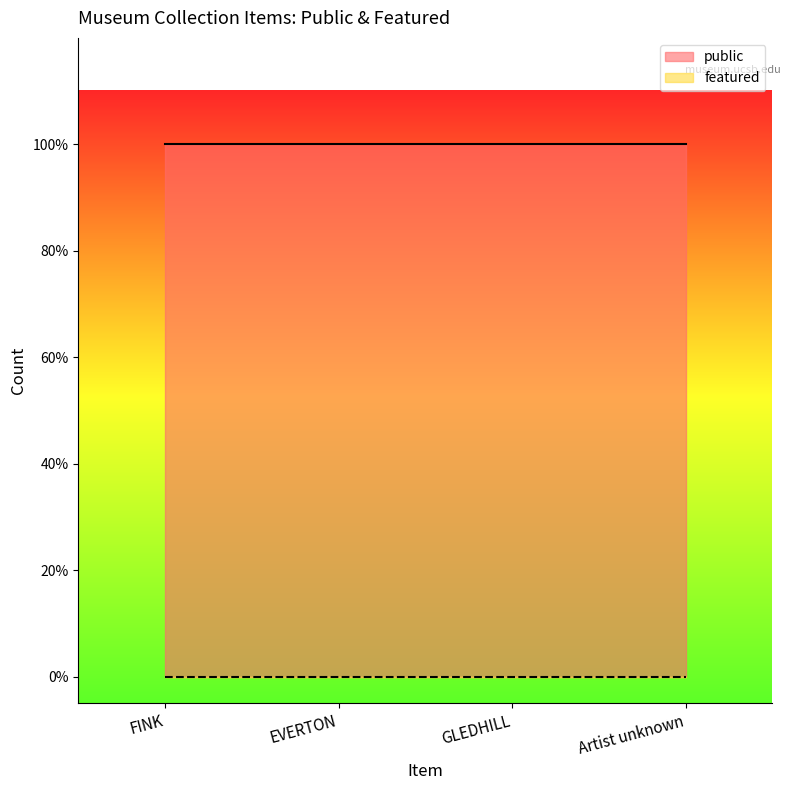

What is the sum of the public values at FINK and GLEDHILL?

2